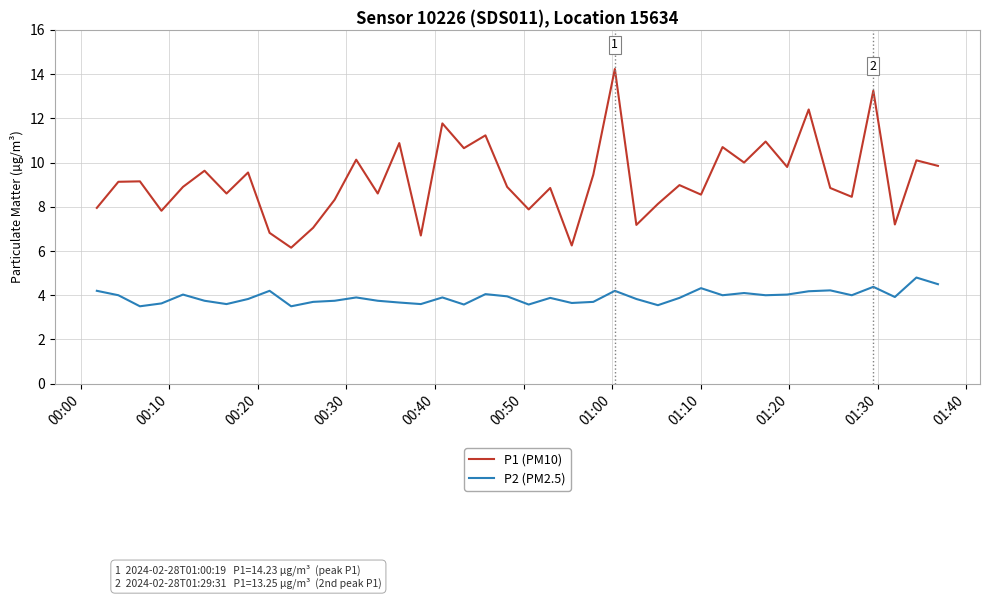

True or false: P2 (PM2.5) and P1 (PM10) intersect in this chart.

False